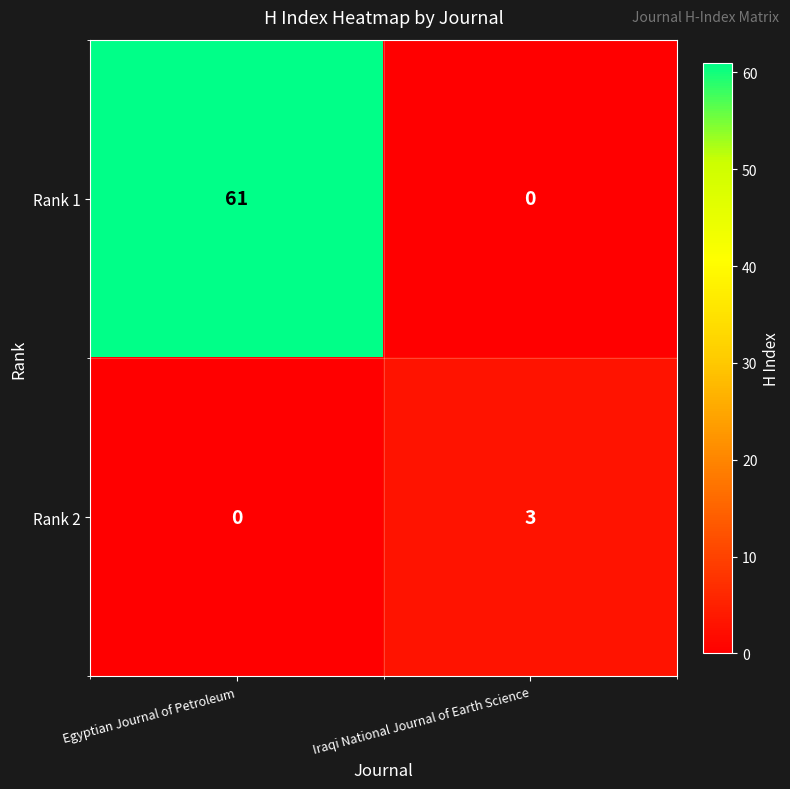

Rank the series by their average value, from lowest to highest.

Rank 2, Rank 1